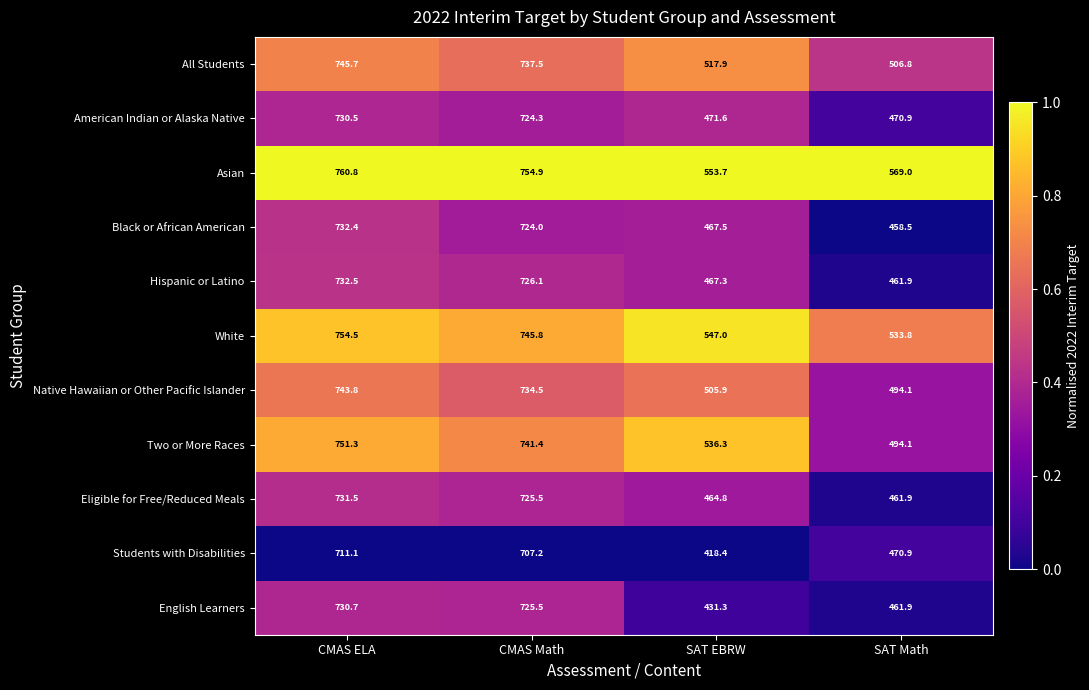

Which series has the largest total across all categories?

Asian